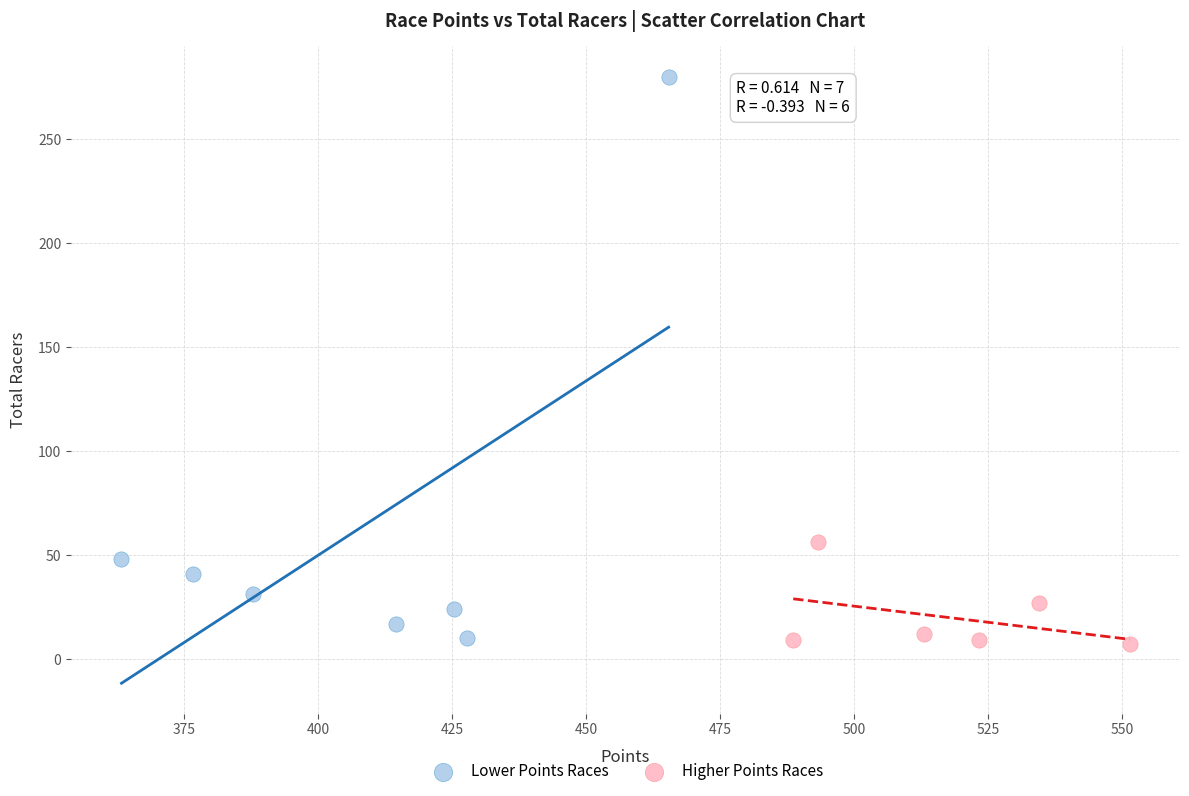

What are all the series names shown in the legend?

Lower Points Races, Higher Points Races